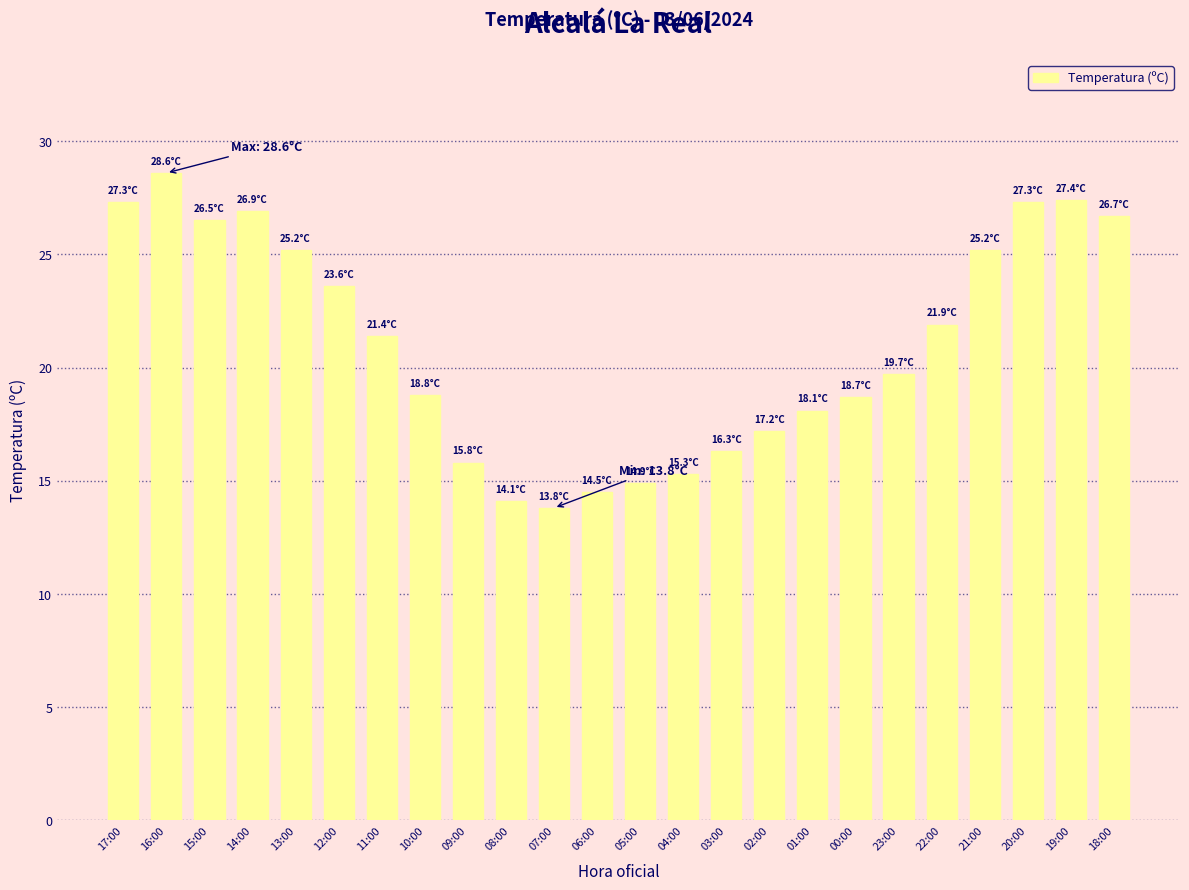

What is the label of the 22nd bar from the left?

20:00